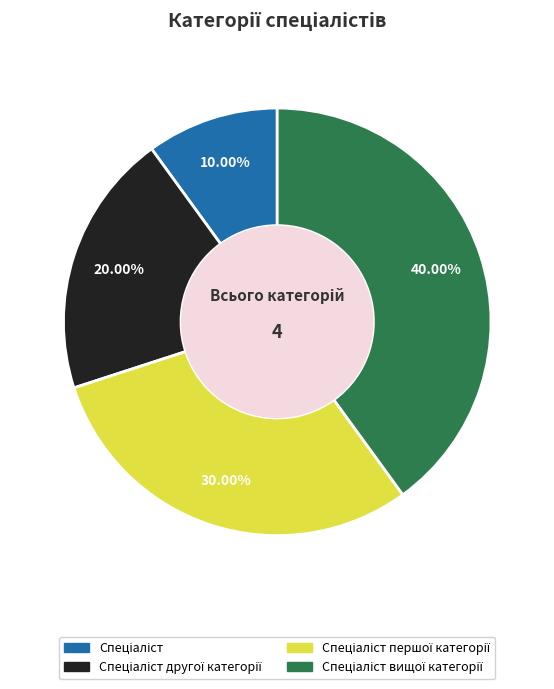

Is there any slice that represents more than half of the pie?

No